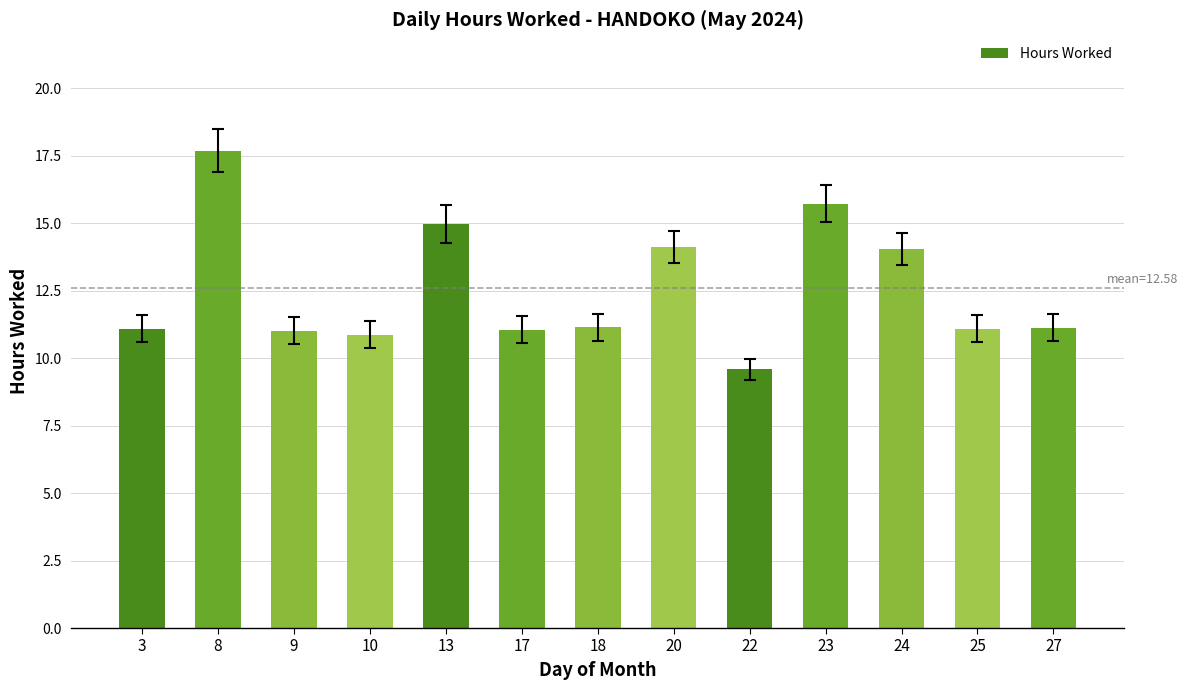

What is the sum of all values?

163.6